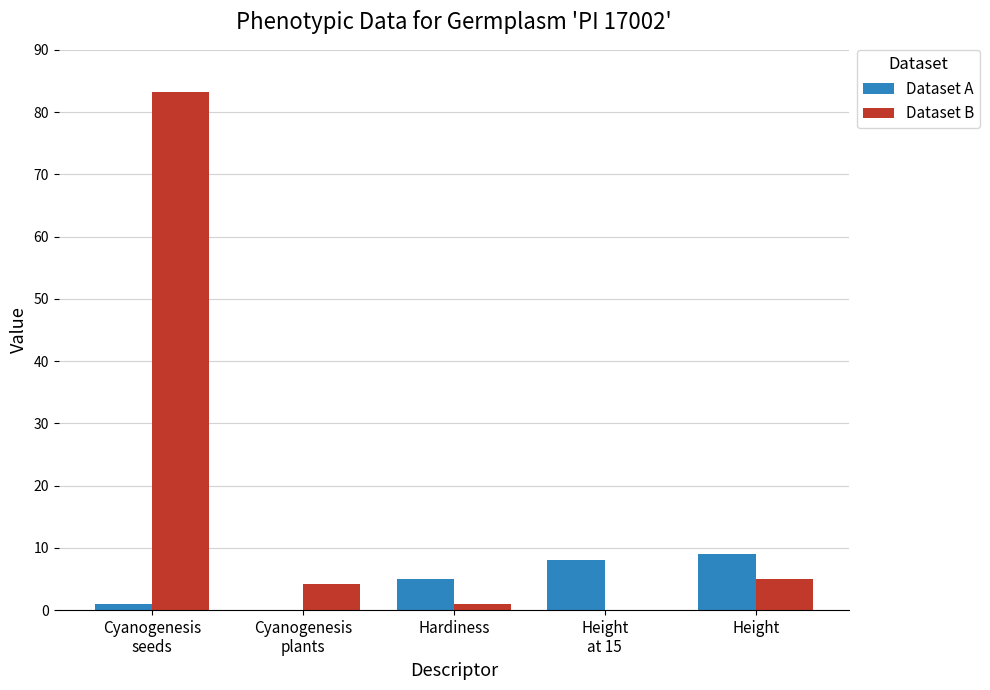

Where is Dataset A nearest to the value 4?

Hardiness